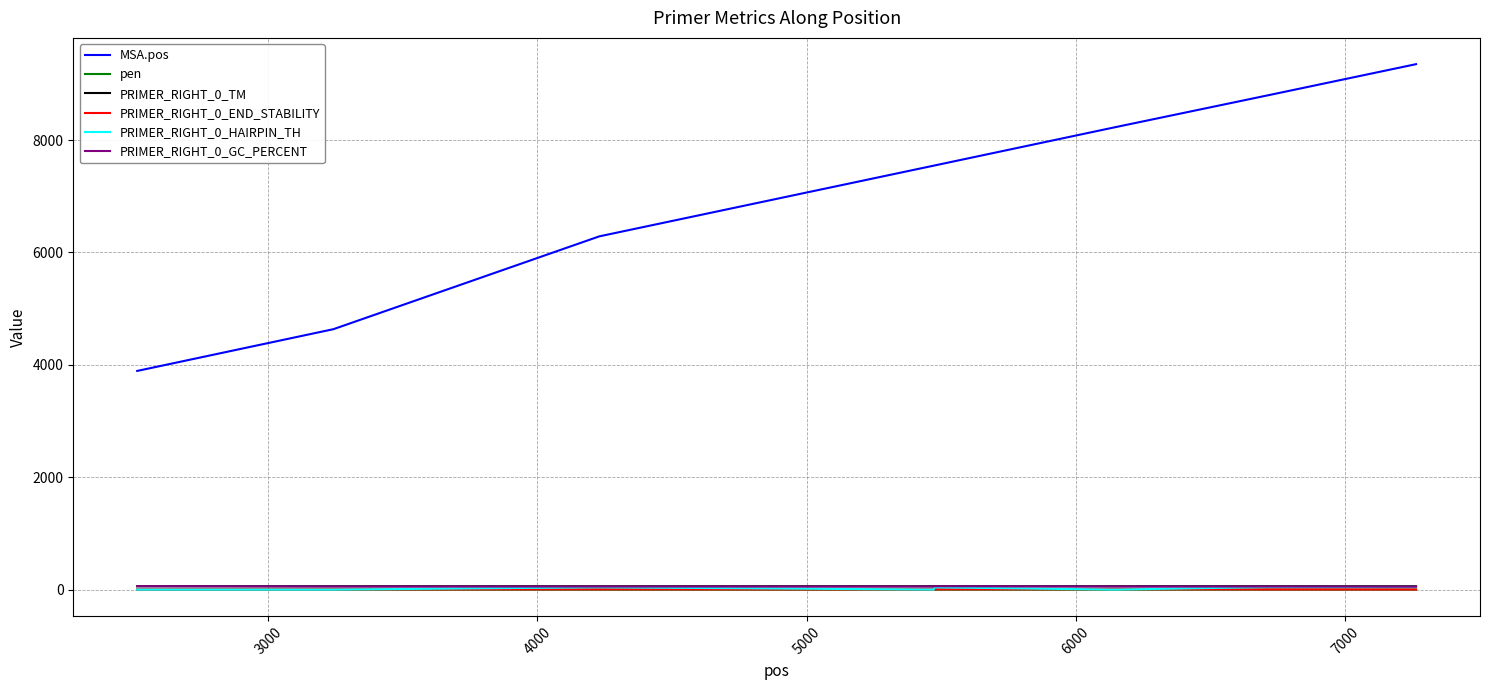

Which series has the widest spread of values?

MSA.pos